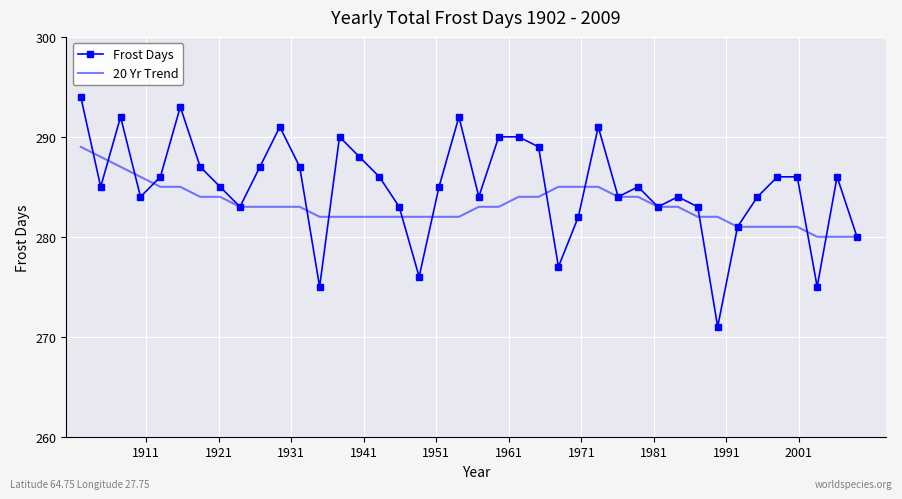

What is the minimum value for 20 Yr Trend?

280